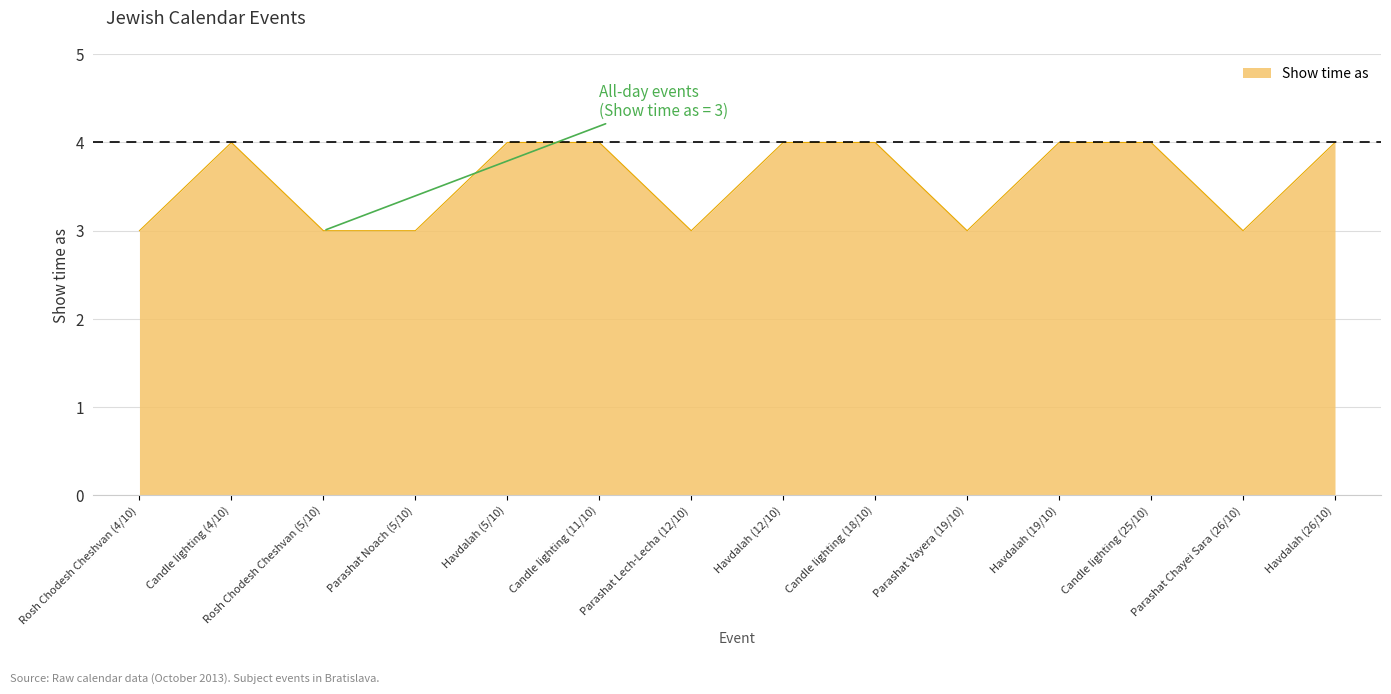

Reading right to left, extract all data points from this chart.

Havdalah (26/10)=4	Parashat Chayei Sara (26/10)=3	Candle lighting (25/10)=4	Havdalah (19/10)=4	Parashat Vayera (19/10)=3	Candle lighting (18/10)=4	Havdalah (12/10)=4	Parashat Lech-Lecha (12/10)=3	Candle lighting (11/10)=4	Havdalah (5/10)=4	Parashat Noach (5/10)=3	Rosh Chodesh Cheshvan (5/10)=3	Candle lighting (4/10)=4	Rosh Chodesh Cheshvan (4/10)=3